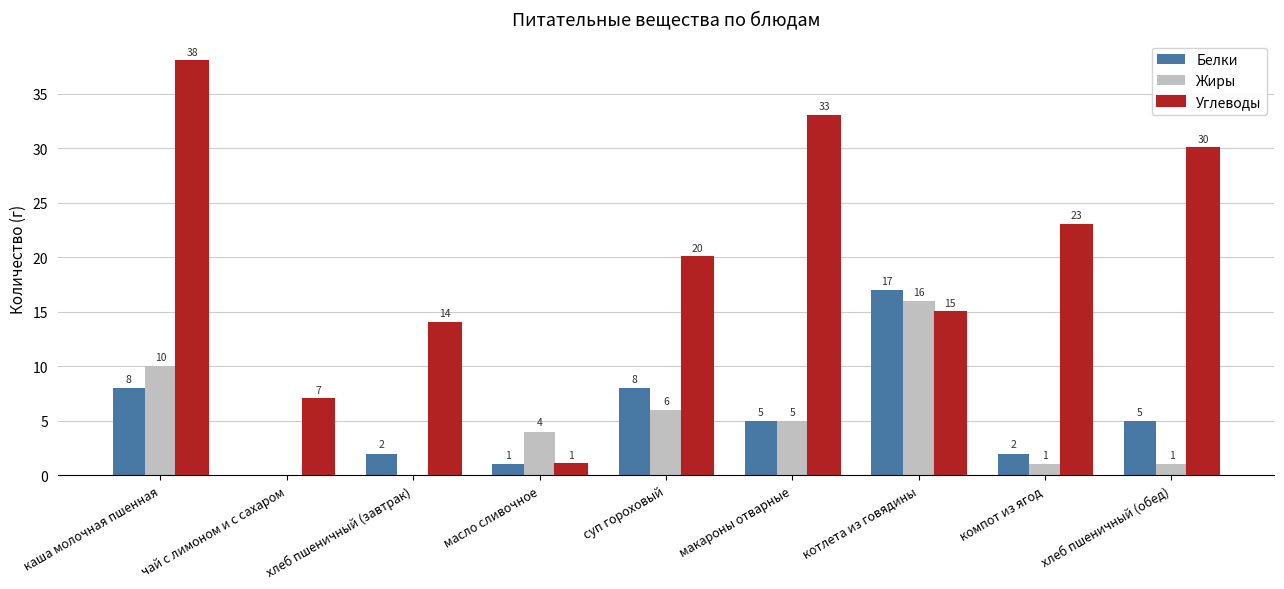

Reading right to left, transcribe all the data shown in this chart.

Белки: хлеб пшеничный (обед)=5	компот из ягод=2	котлета из говядины=17	макароны отварные=5	суп гороховый=8	масло сливочное=1	хлеб пшеничный (завтрак)=2	чай с лимоном и с сахаром=0	каша молочная пшенная=8
Жиры: хлеб пшеничный (обед)=1	компот из ягод=1	котлета из говядины=16	макароны отварные=5	суп гороховый=6	масло сливочное=4	хлеб пшеничный (завтрак)=0	чай с лимоном и с сахаром=0	каша молочная пшенная=10
Углеводы: хлеб пшеничный (обед)=30	компот из ягод=23	котлета из говядины=15	макароны отварные=33	суп гороховый=20	масло сливочное=1	хлеб пшеничный (завтрак)=14	чай с лимоном и с сахаром=7	каша молочная пшенная=38